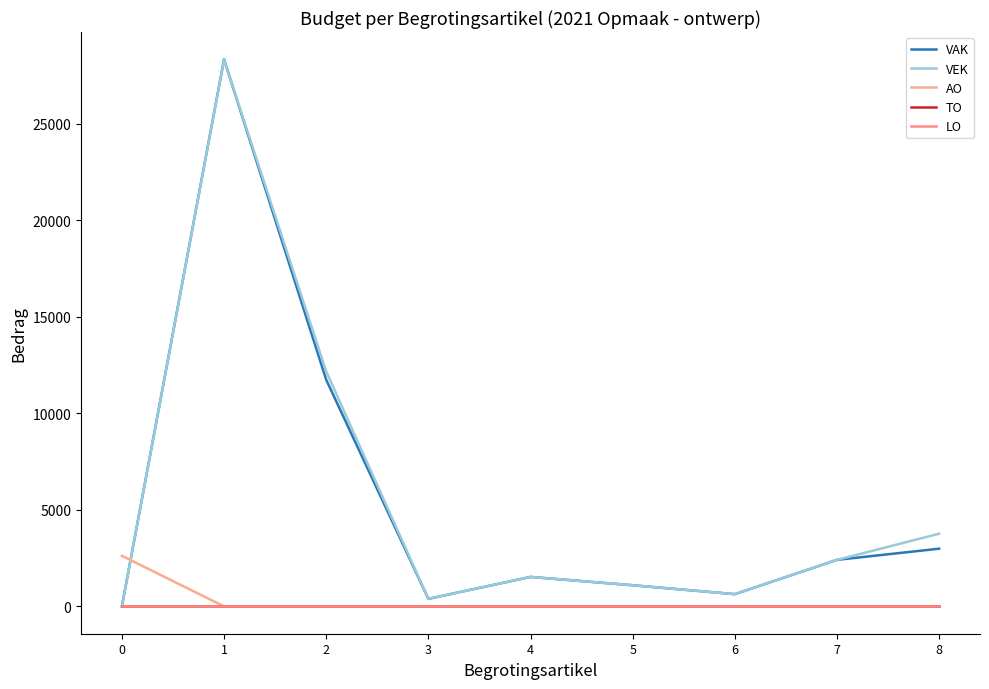

What is the total value across all series at 5?

2188